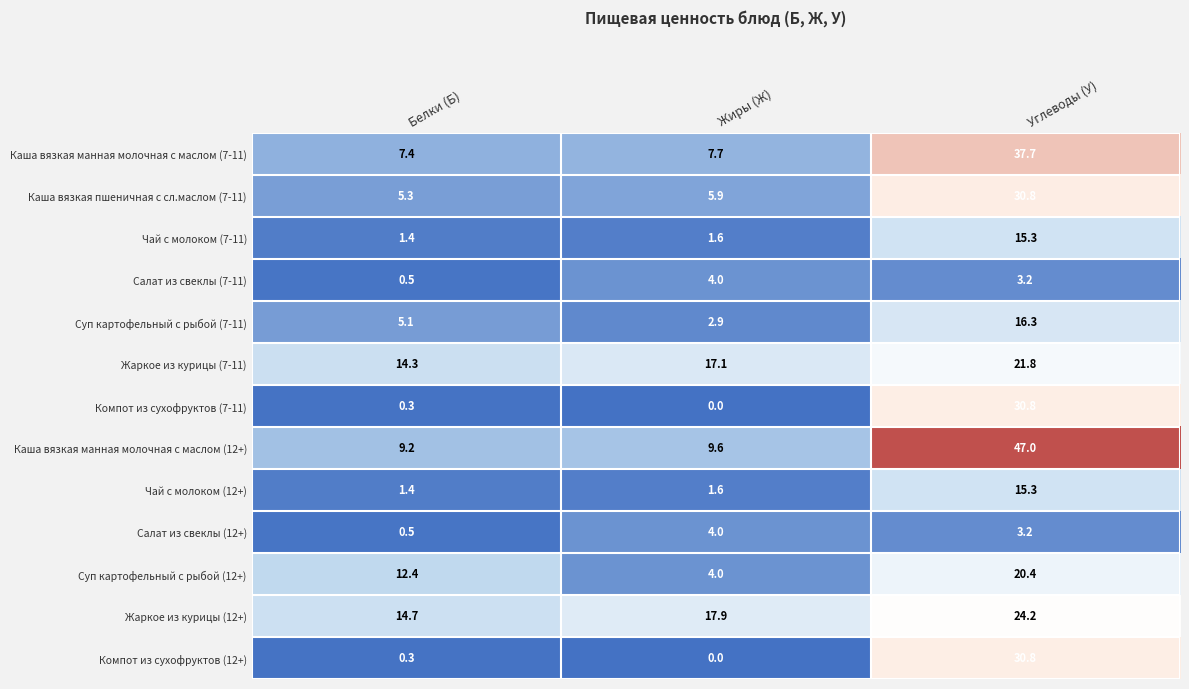

What is the total value across all series at Белки (Б)?

72.8